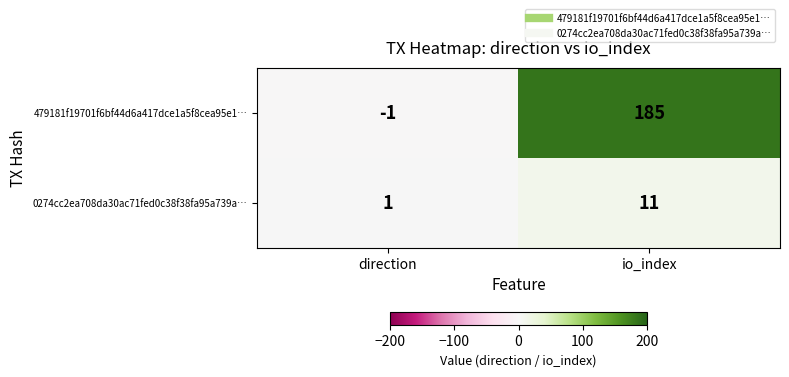

Read the 479181f19701f6bf44d6a417dce1a5f8cea95e1… value at io_index, to the nearest 50.

200